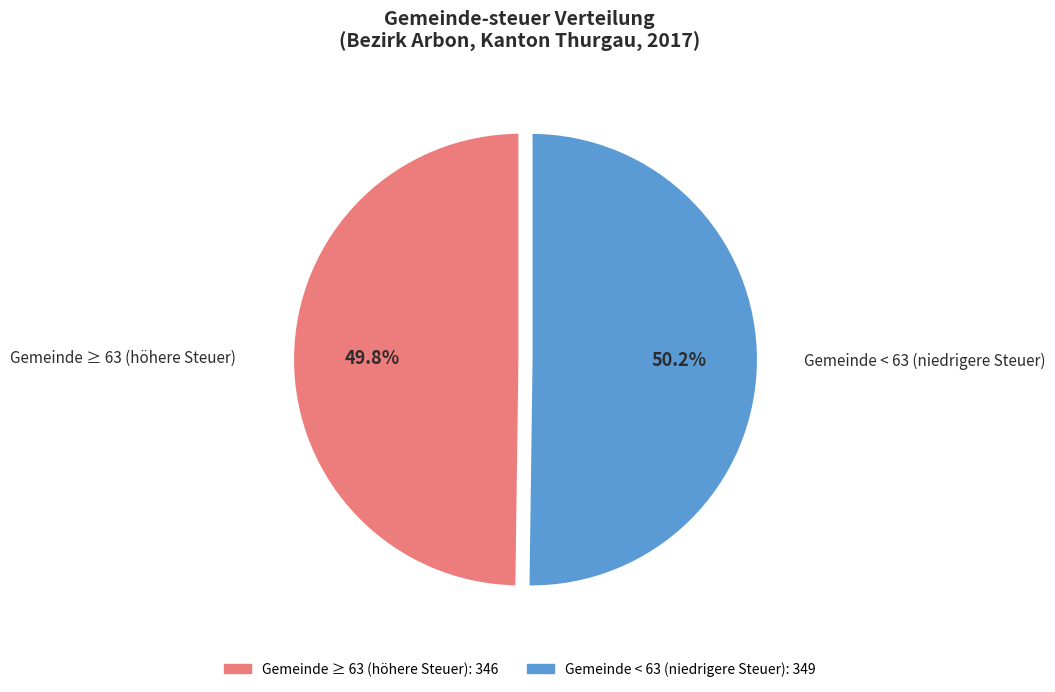

To the nearest percent, what is the average slice percentage?

50%